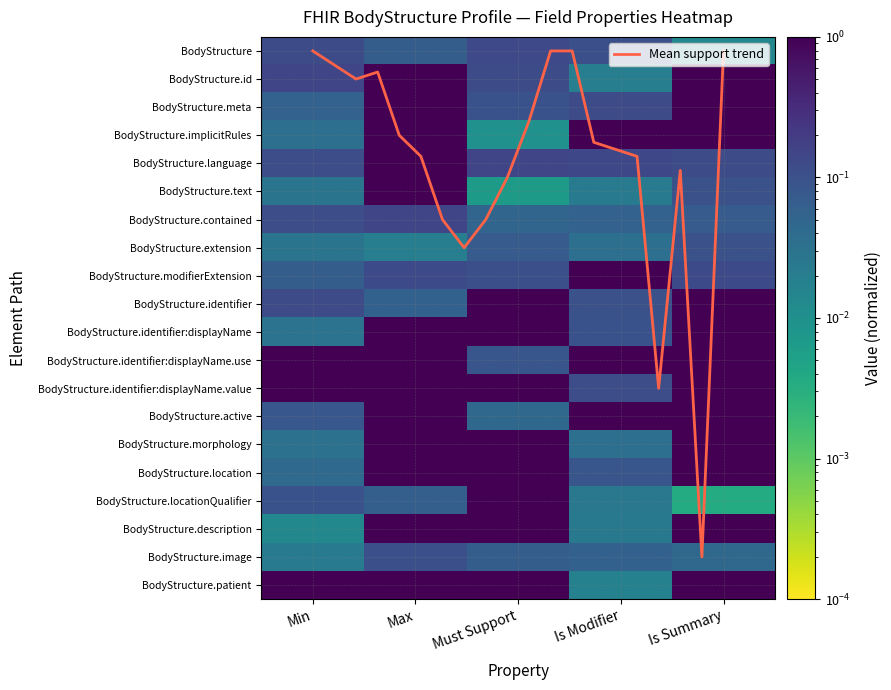

Between Max and Is Summary, which is larger?

Max